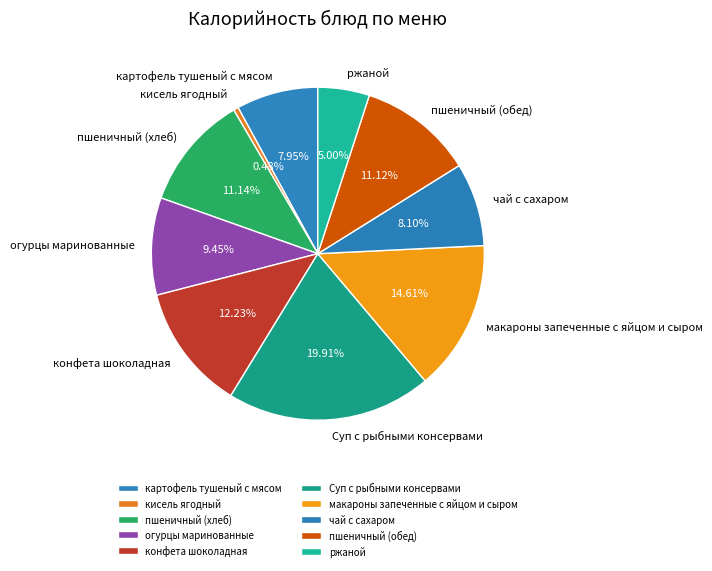

True or false: кисель ягодный accounts for 0% of the total.

True